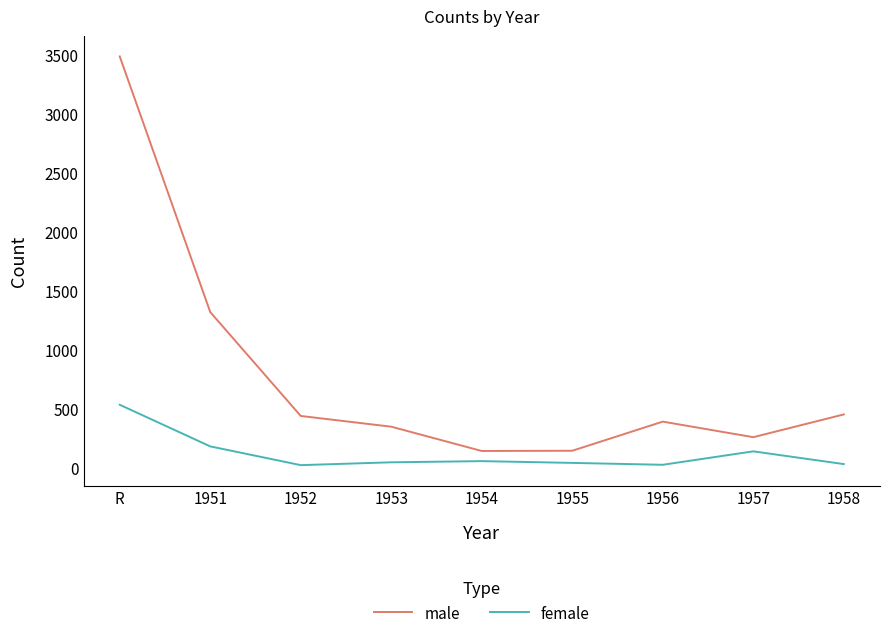

At how many categories does at least one series exceed 1406?

1